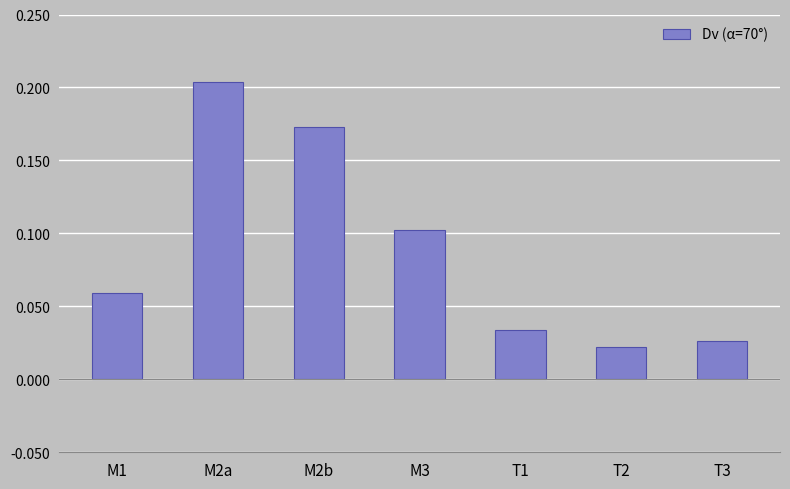

List the labels in order of value, largest first.

M2a, M2b, M3, M1, T1, T3, T2